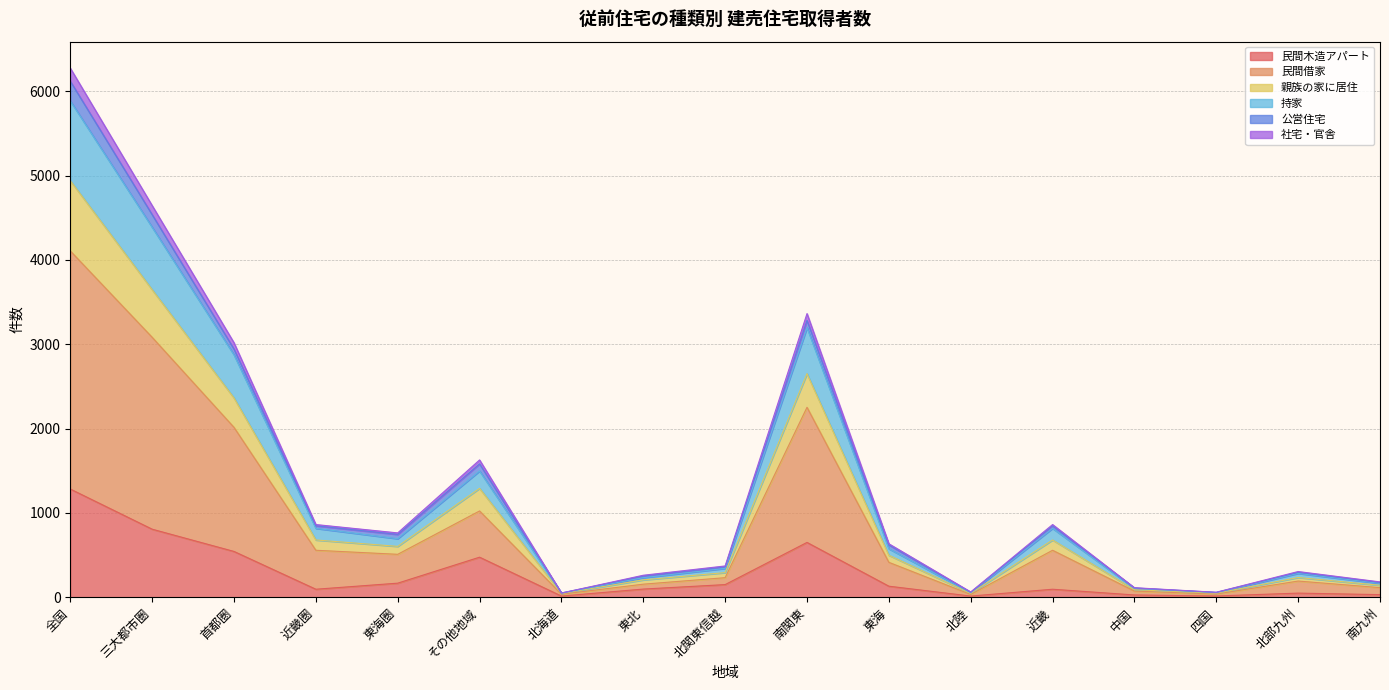

The 民間借家 series shows 183 at 南九州. True or false?

False